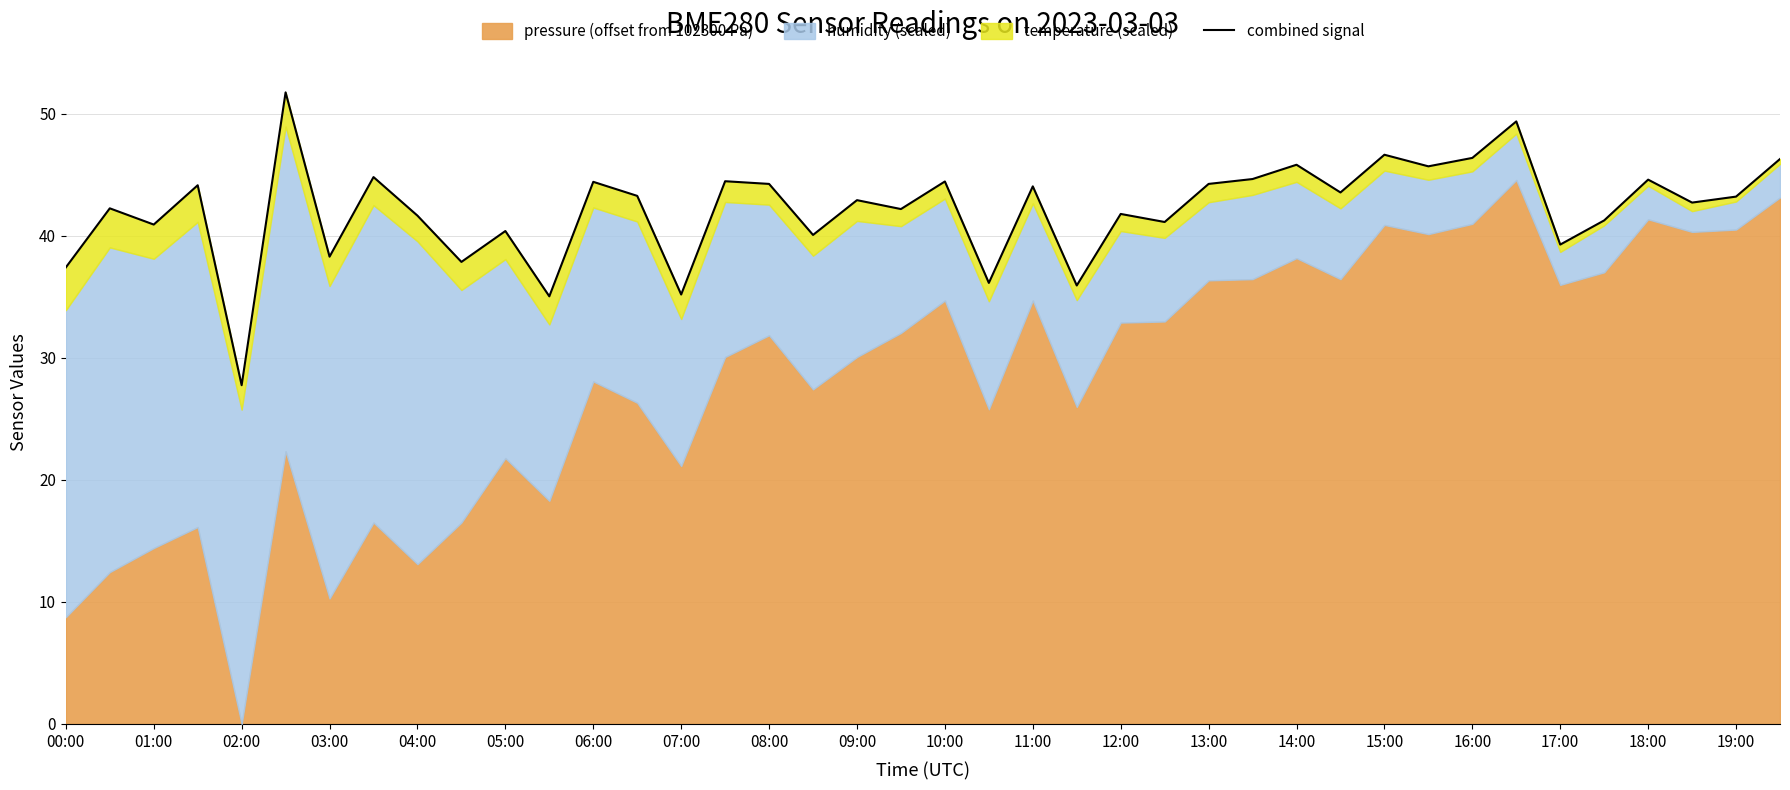

True or false: the data shows 54.4 at 00:00.

False